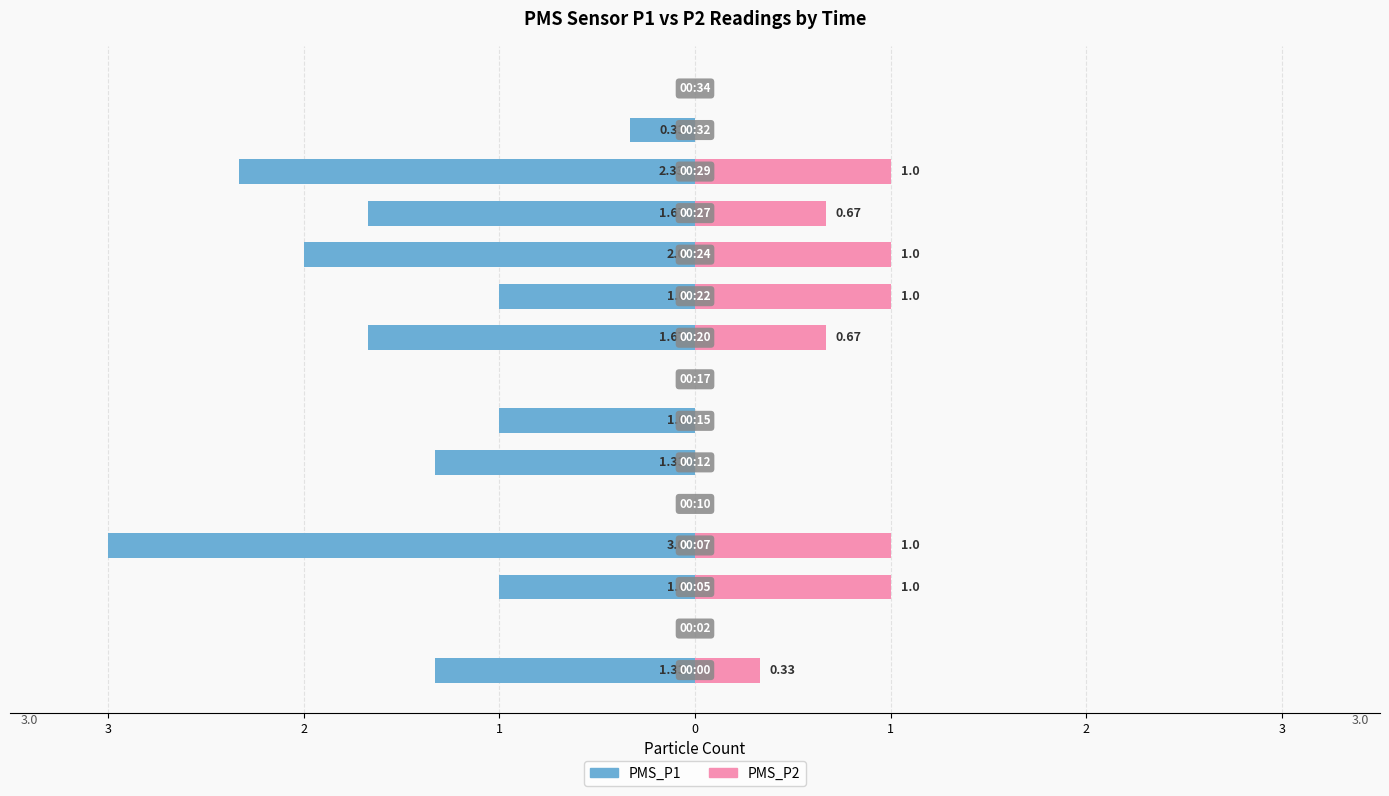

How many categories are shown in the chart?

15